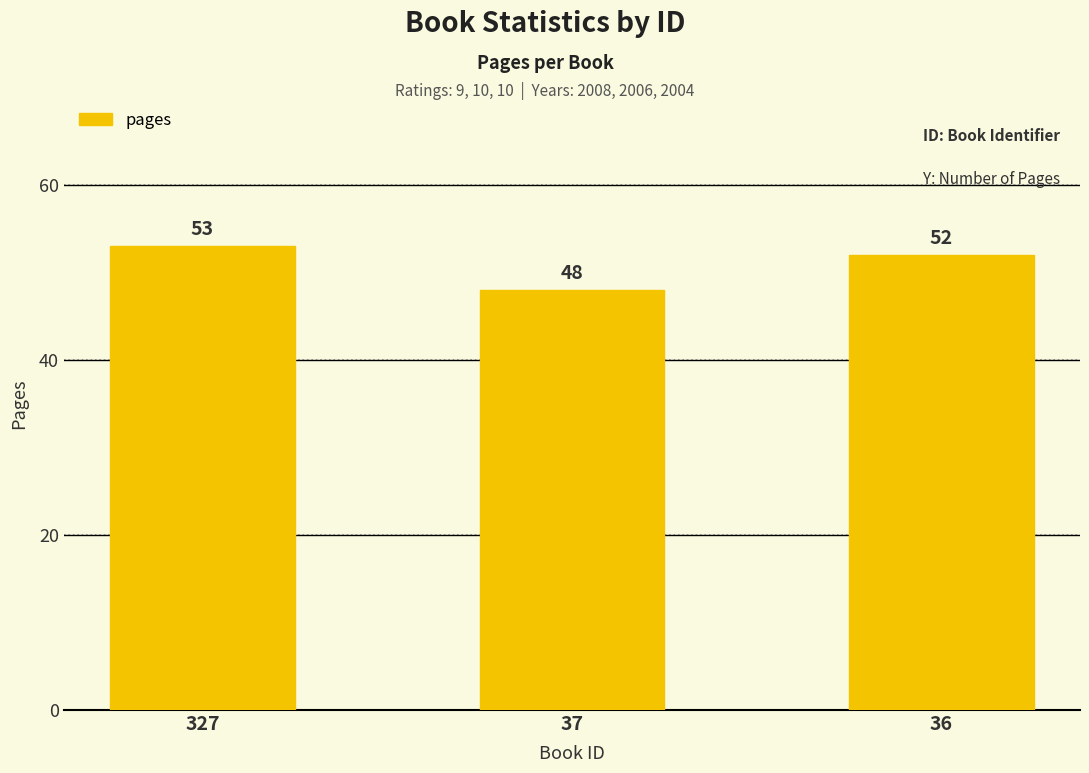

How many values are below 52?

1